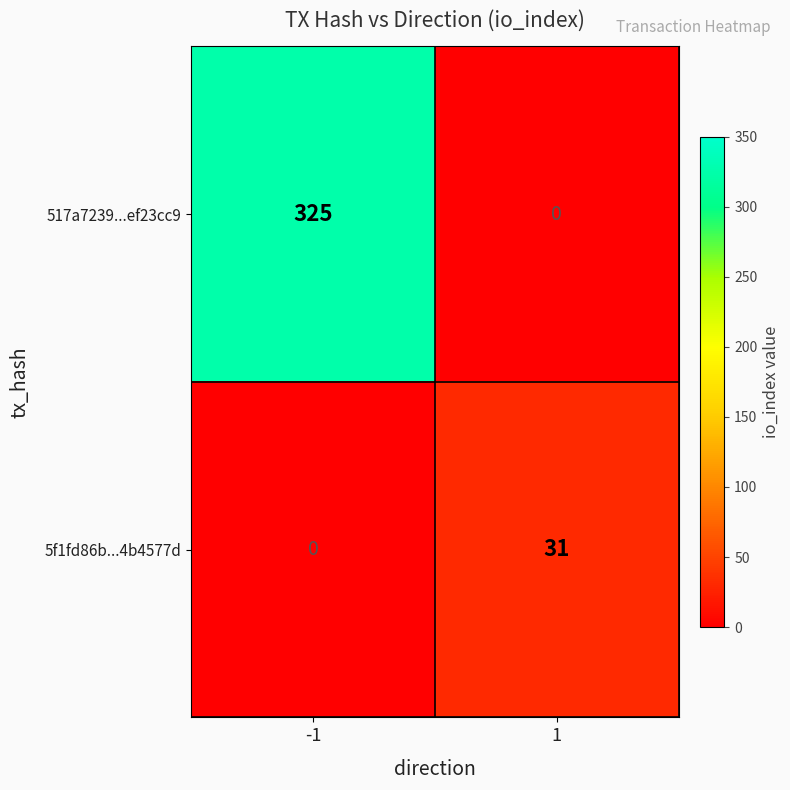

What value does the 517a7239...ef23cc9 series have at -1?

325